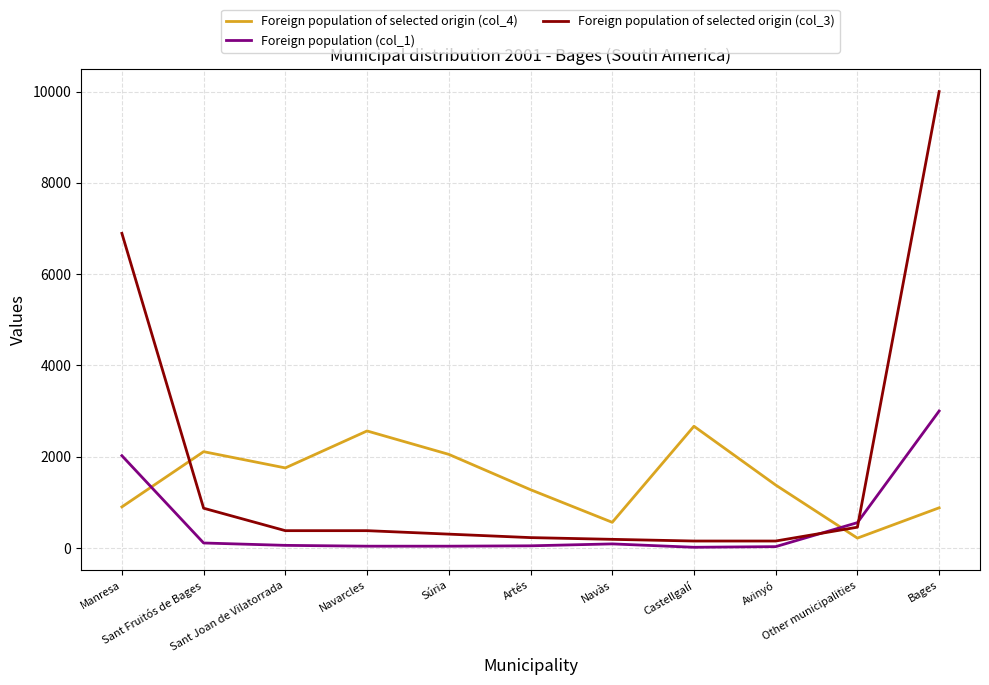

Does the chart have visible grid lines?

Yes